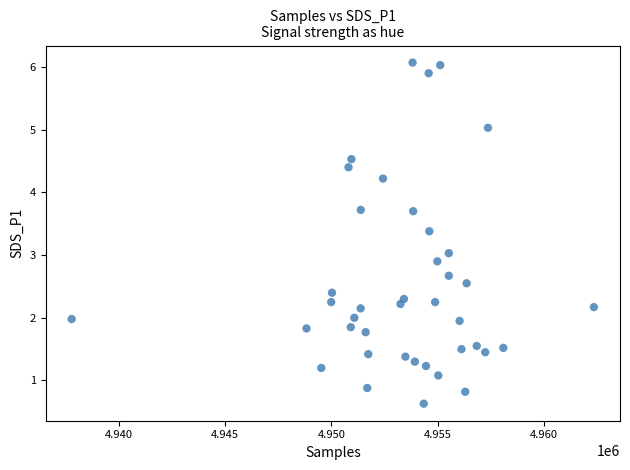

What is the range of Y values (max minus min)?

5.4